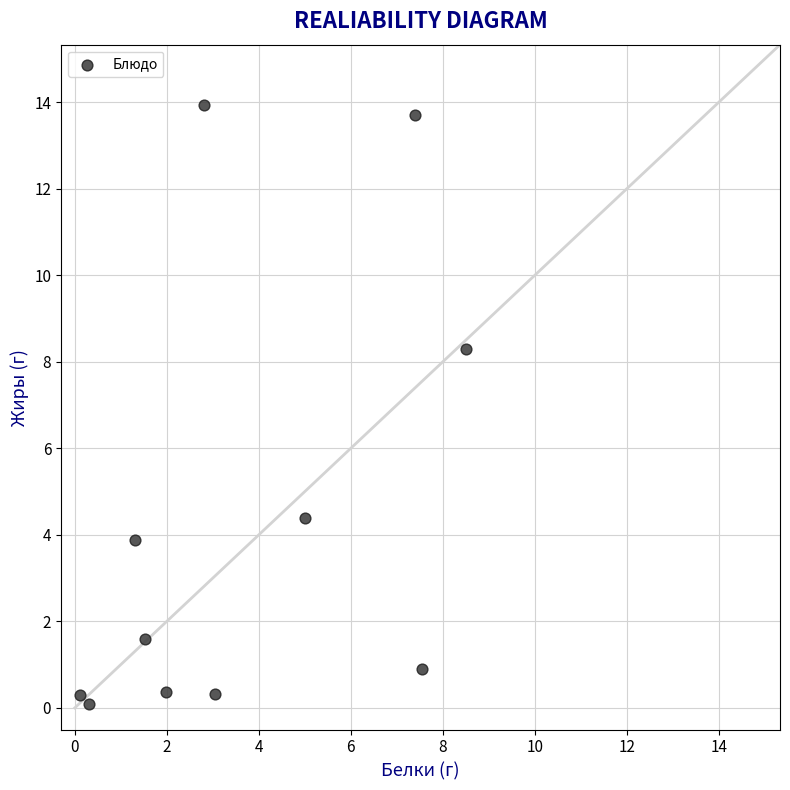

What Y value in the scatter plot is closest to 7?

8.3